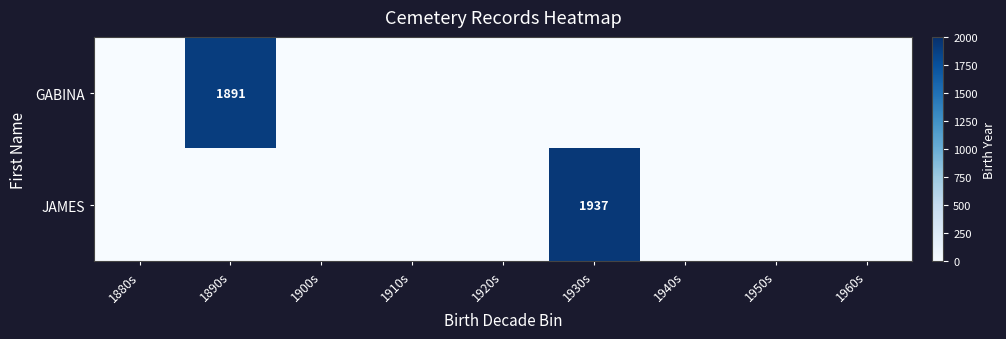

At which category is the sum across all series the highest?

1930s